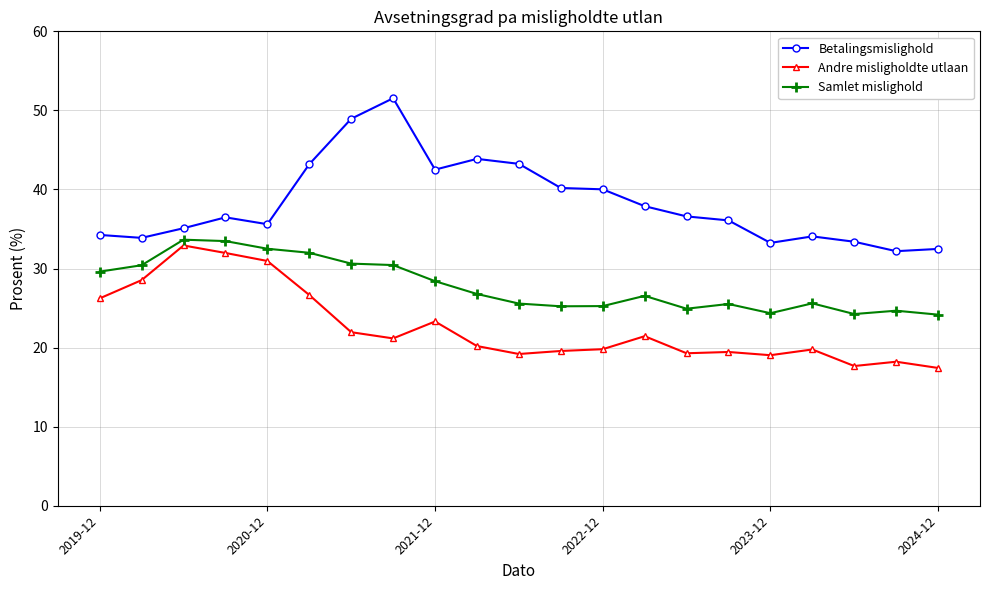

True or false: Andre misligholdte utlaan has more than 2 interior local peaks.

True